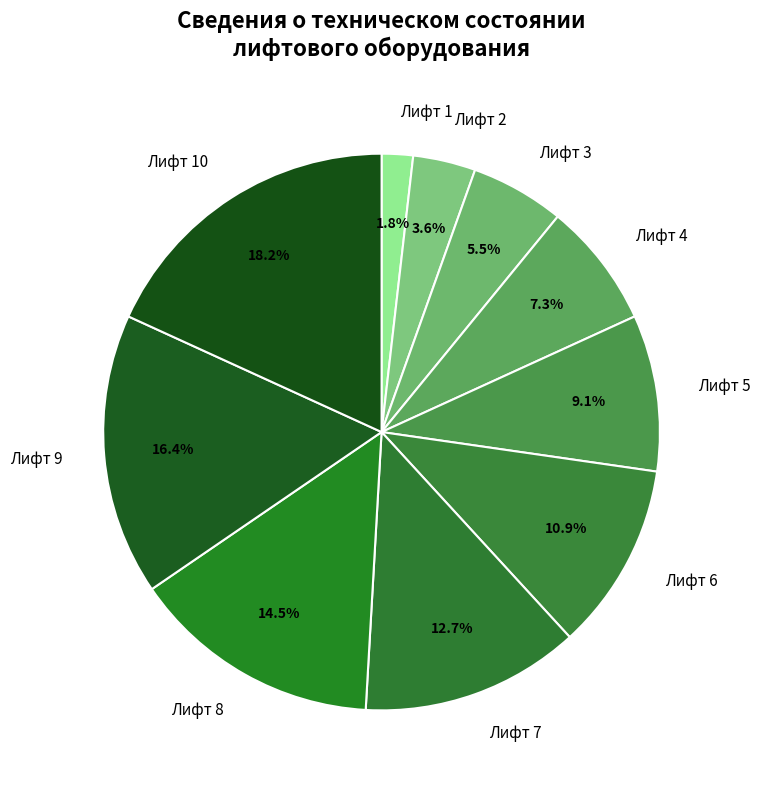

To the nearest percent, what is the difference between the Лифт 5 and Лифт 1 slice percentages?

7%